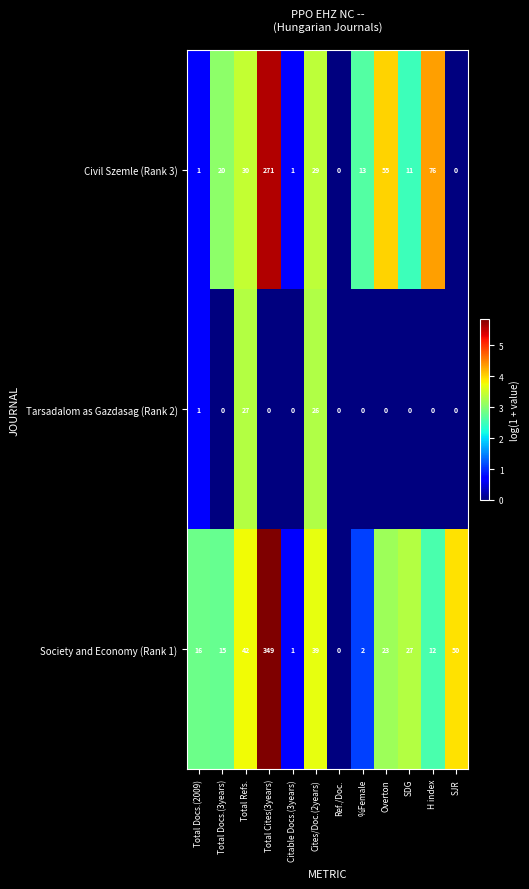

Which series changed the most between Total Refs. and H index?

Civil Szemle (Rank 3)